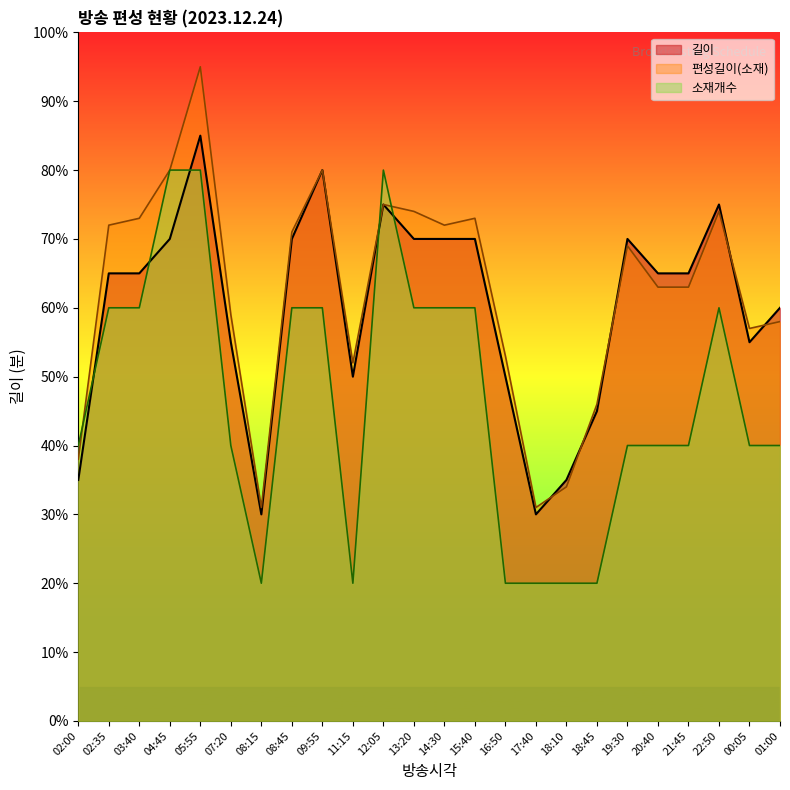

Between 07:20 and 18:45, which series saw the biggest shift?

소재개수